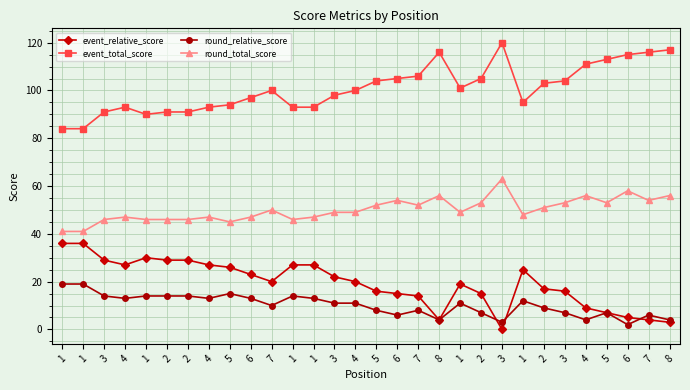

True or false: event_total_score and round_relative_score intersect in this chart.

False